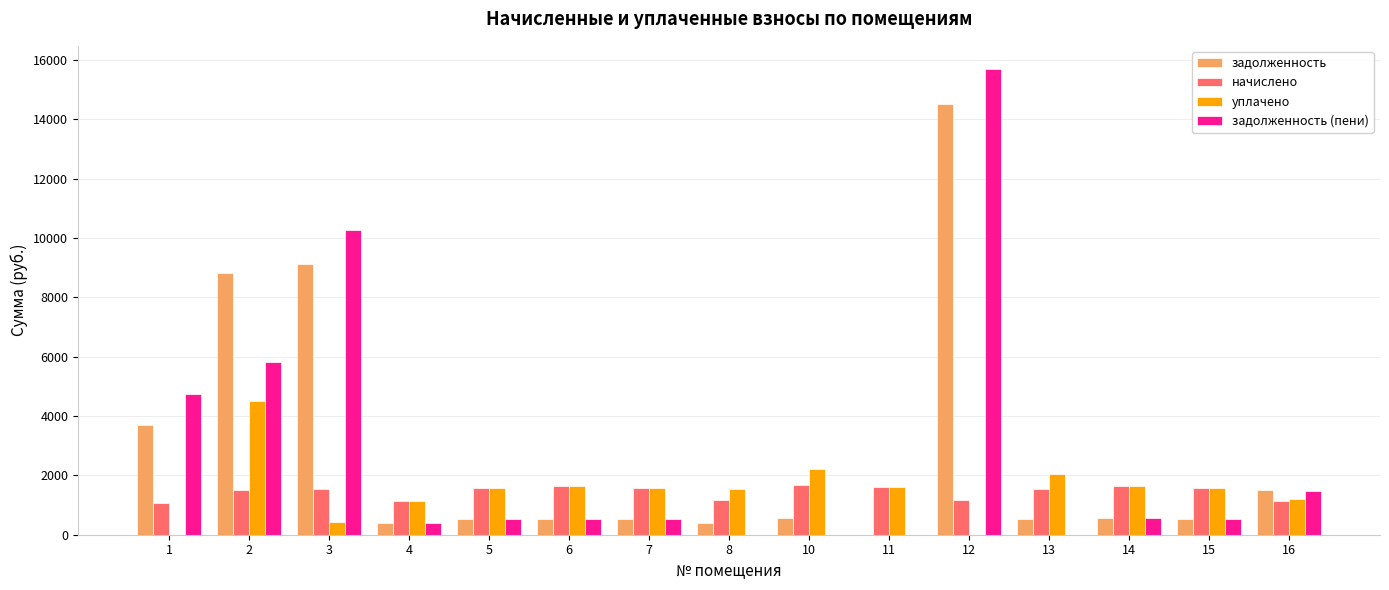

Where does the задолженность (пени) series first go above 529?

1